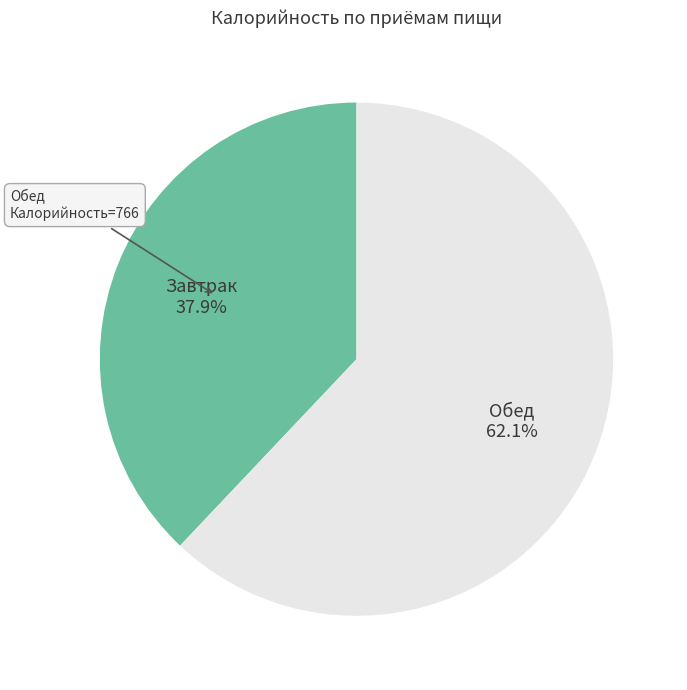

Does any single category account for the majority?

Yes